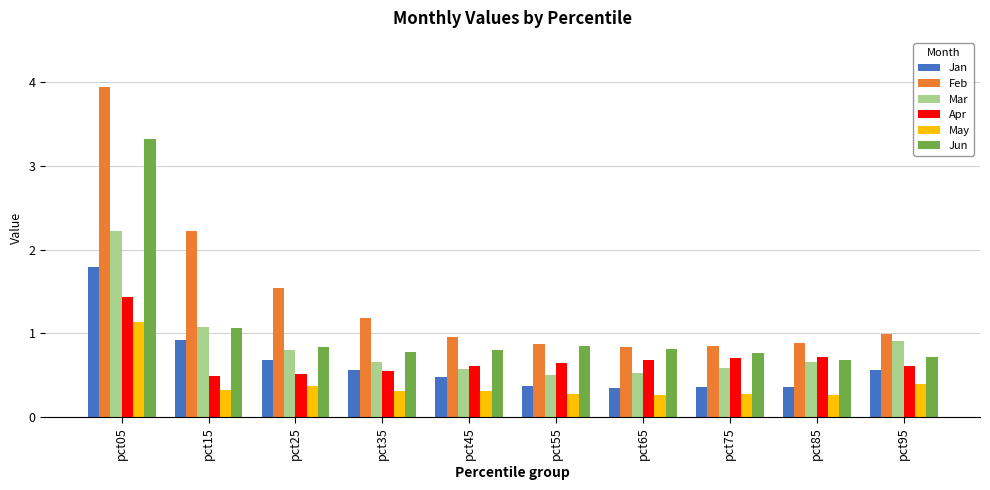

What is the value of the Mar bar at the 6th from the left?

0.5